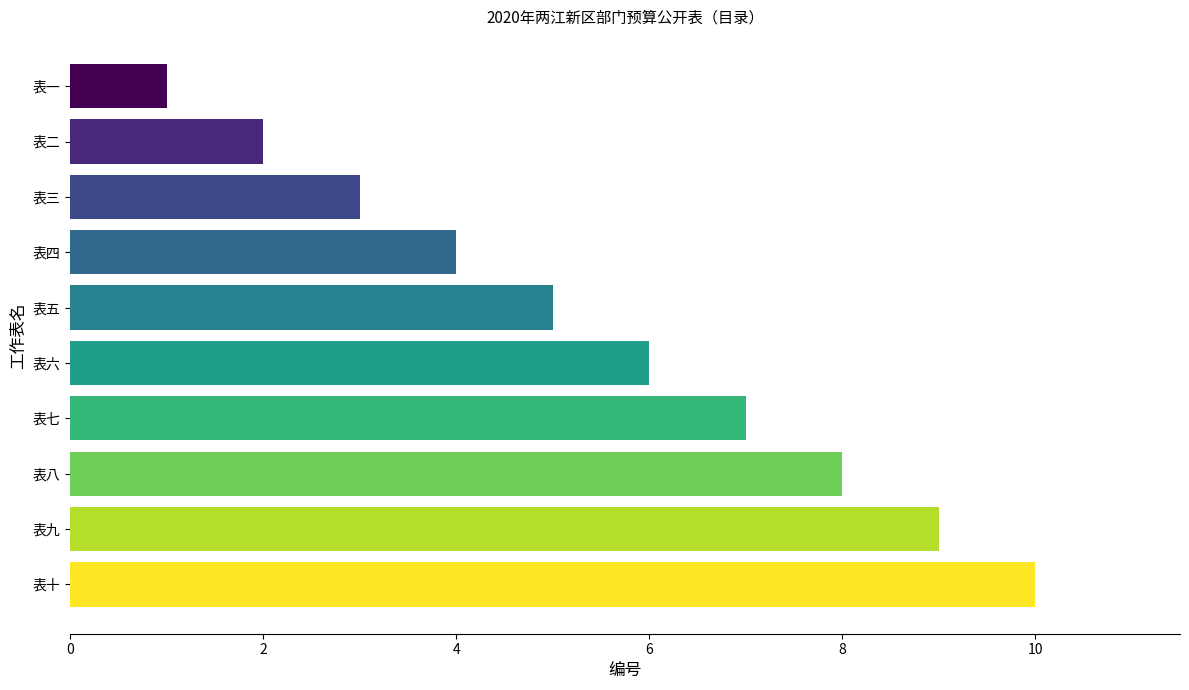

What is the ratio of the value at 表一 to the value at 表二?

0.5